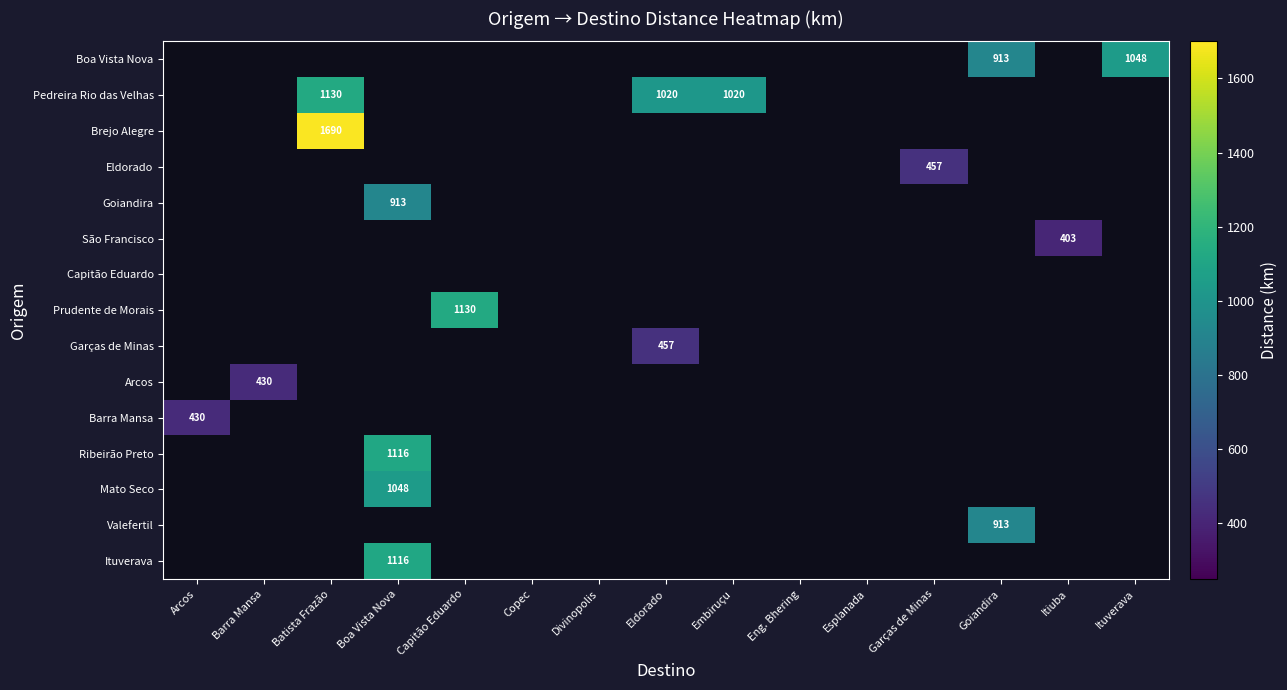

Is the value of Goiandira at Copec greater than the value of Ituverava at Barra Mansa?

No